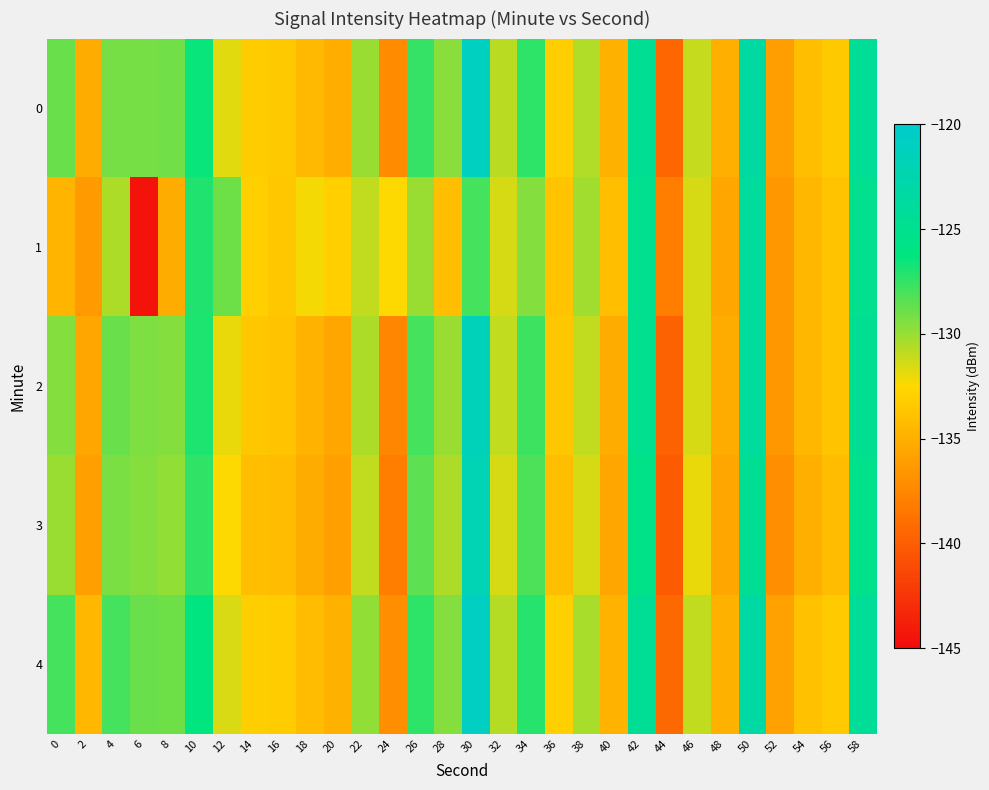

How many categories are shown in the chart?

30